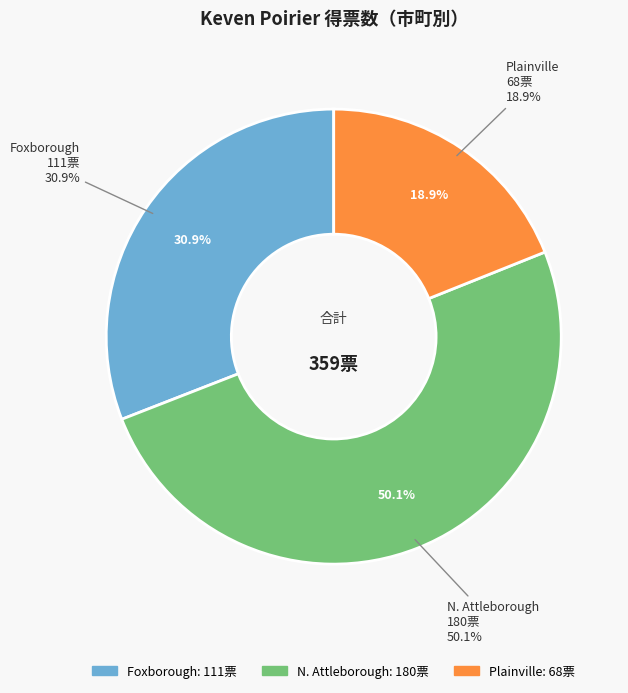

To the nearest percent, what is the average slice percentage?

33%